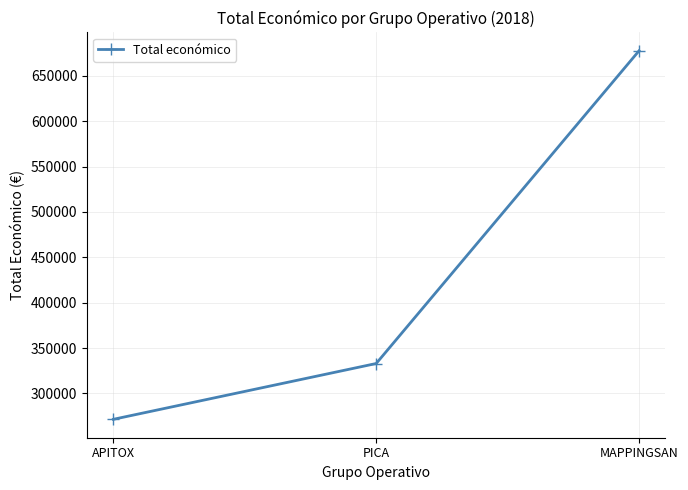

How many values are between 271552 and 677425?

3